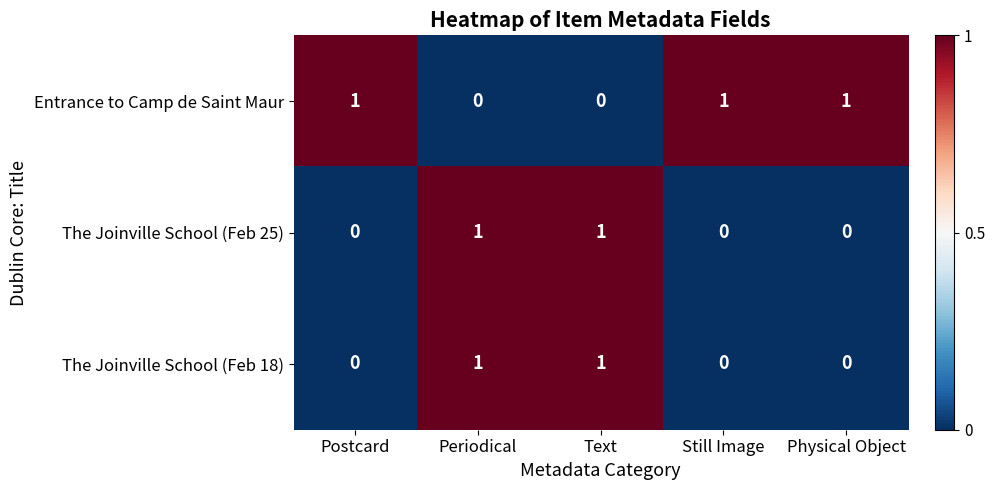

Is it true that The Joinville School (Feb 25) equals 0 at Postcard?

True